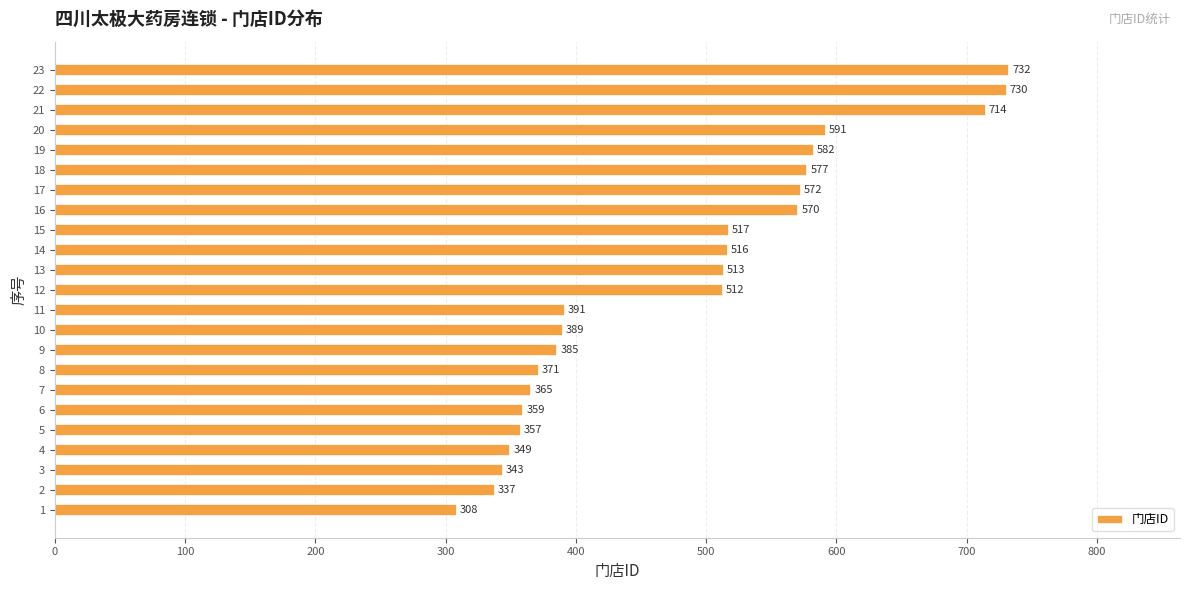

What is the sum of all values?

11080